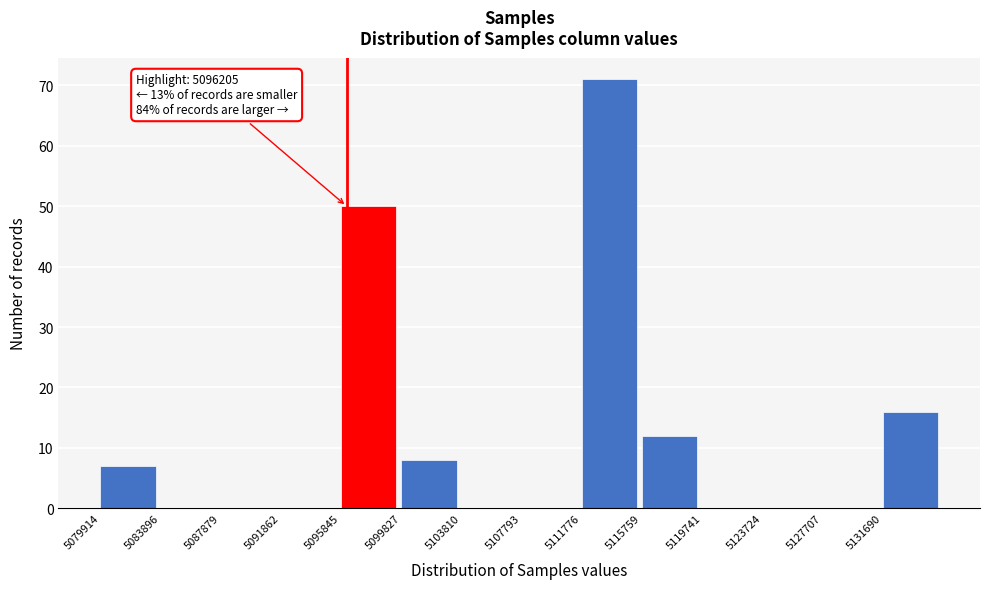

Over which range of the x-axis is the bar tallest?

5112000 to 5116000